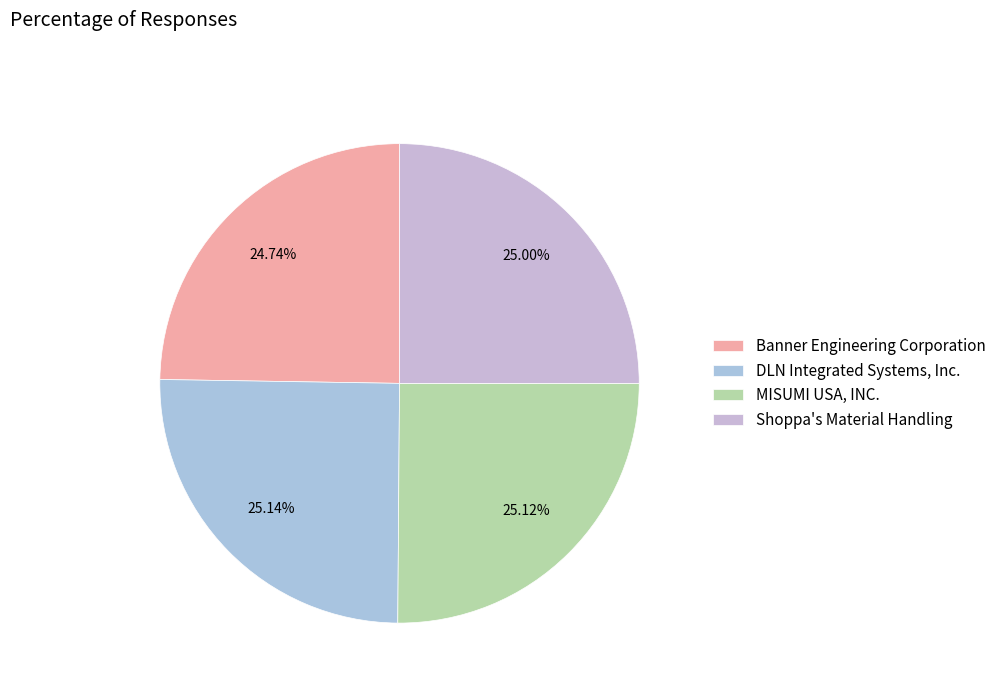

Rank the categories by value from lowest to highest.

Banner Engineering Corporation, Shoppa's Material Handling, MISUMI USA, INC., DLN Integrated Systems, Inc.